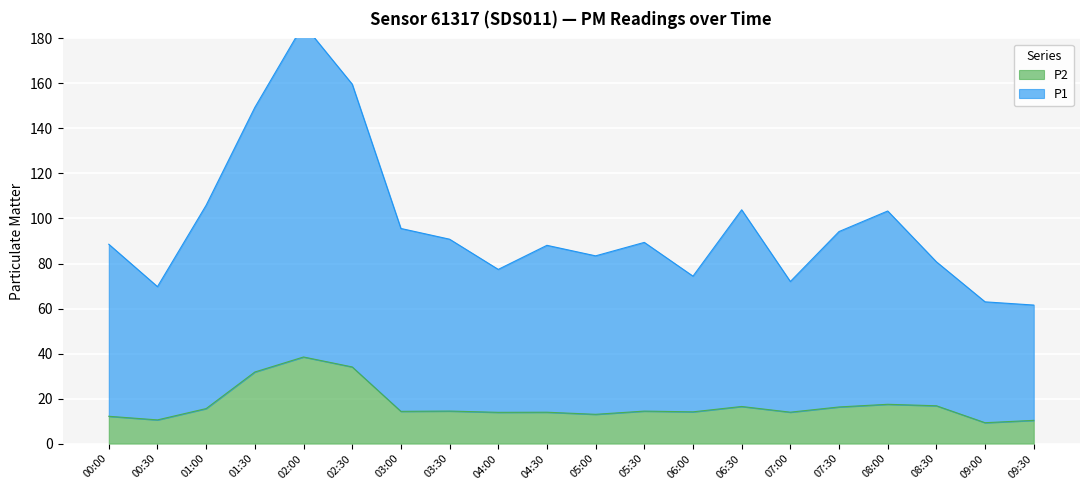

Is it true that P2 equals 2.7 at 09:30?

False